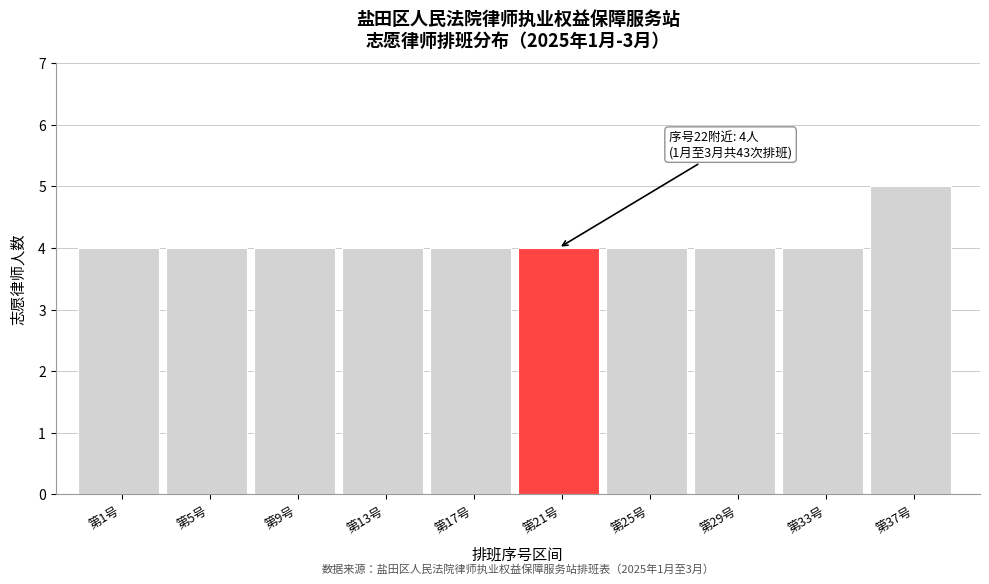

Reading left to right, what are all the values shown in this chart?

4	4	4	4	4	4	4	4	4	5